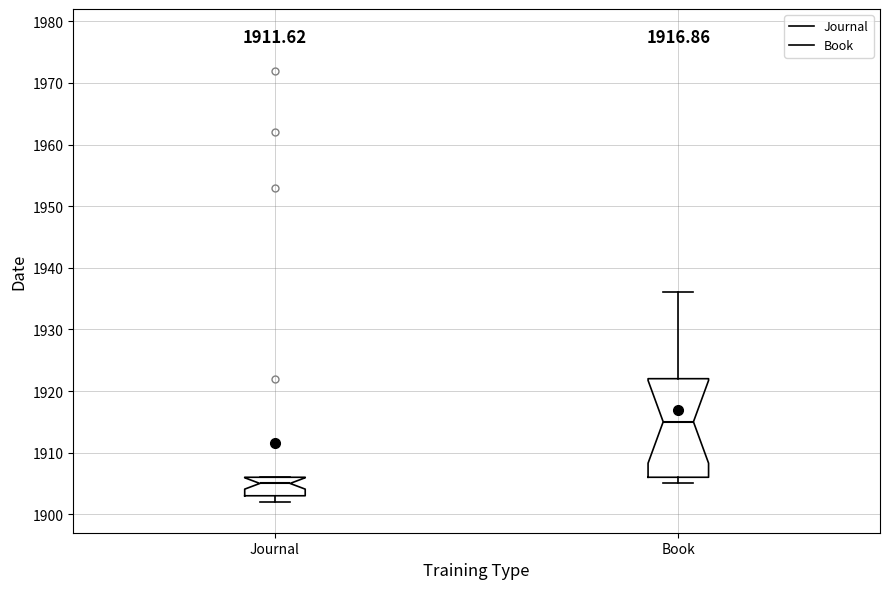

Comparing the boxes themselves (not the whiskers), which one is the tallest?

Book